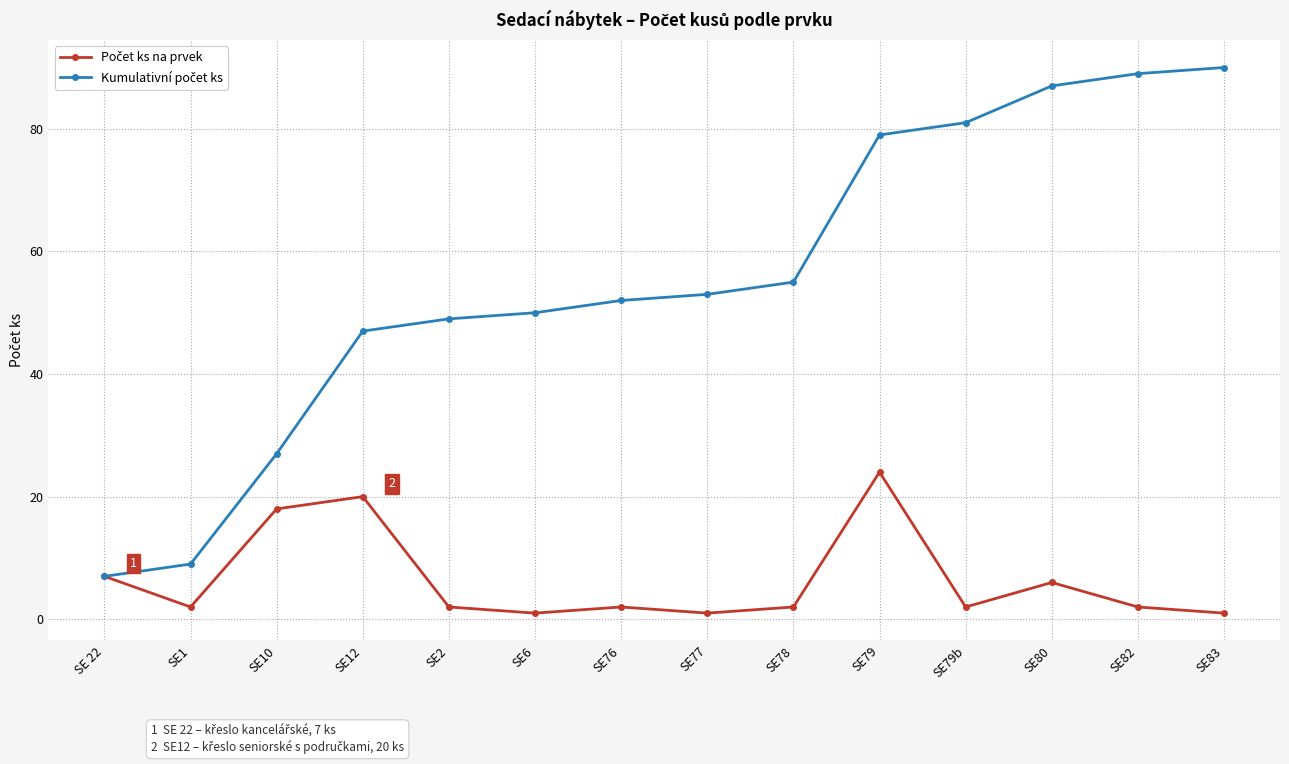

What is the maximum value shown in the chart?

90